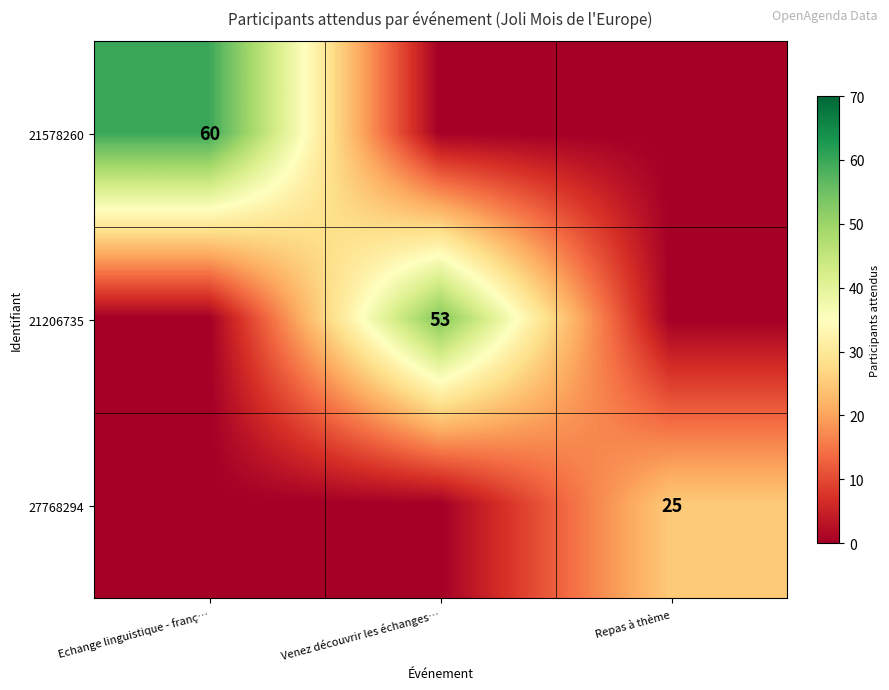

Is it true that 21578260 equals 60 at Echange linguistique - franç…?

True